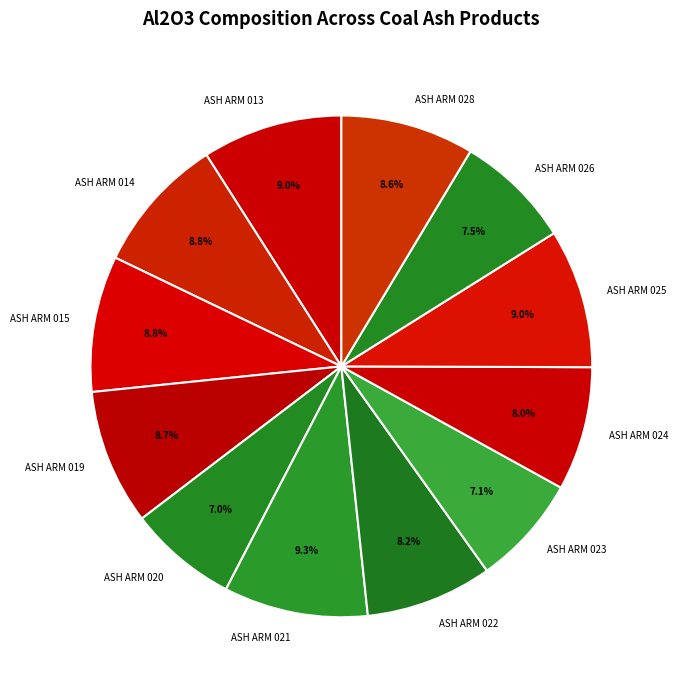

Does ASH ARM 024 represent more than half of the total?

No